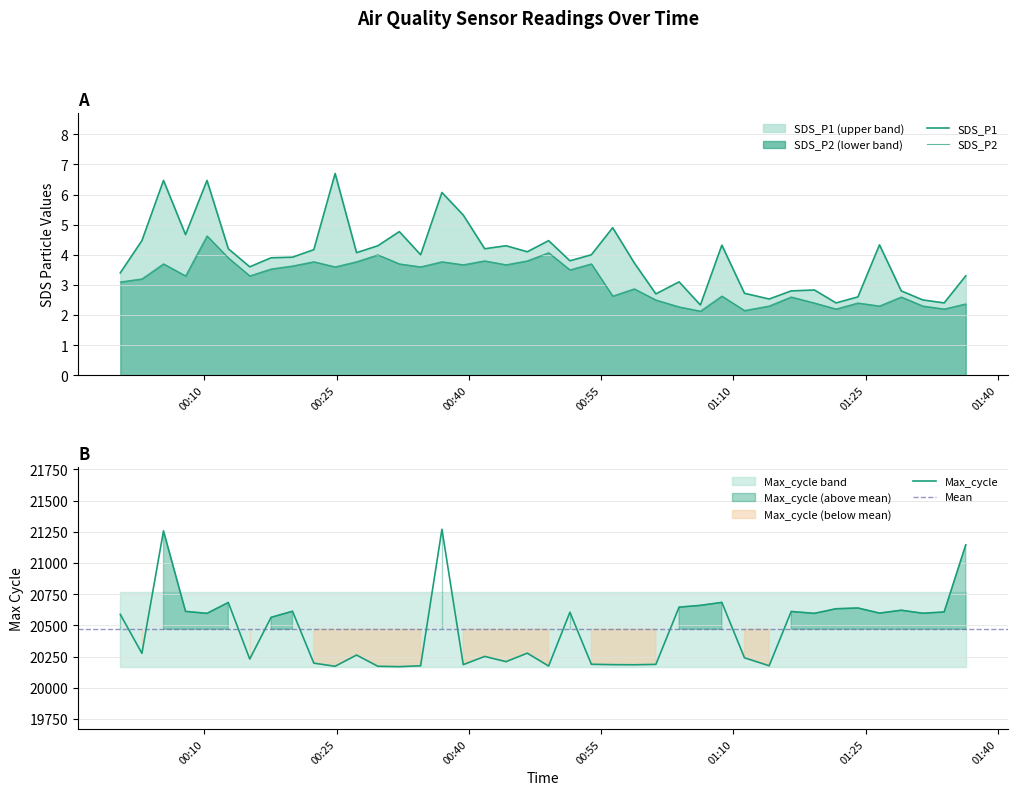

What position from the right is 2021/05/23 01:19:12?

8